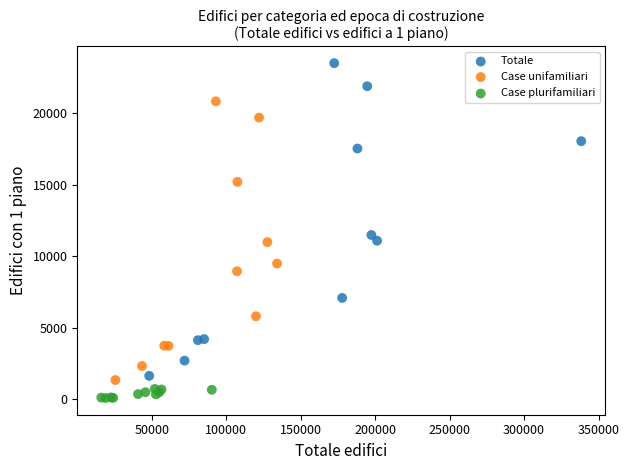

Which series reaches the maximum Y coordinate?

Totale